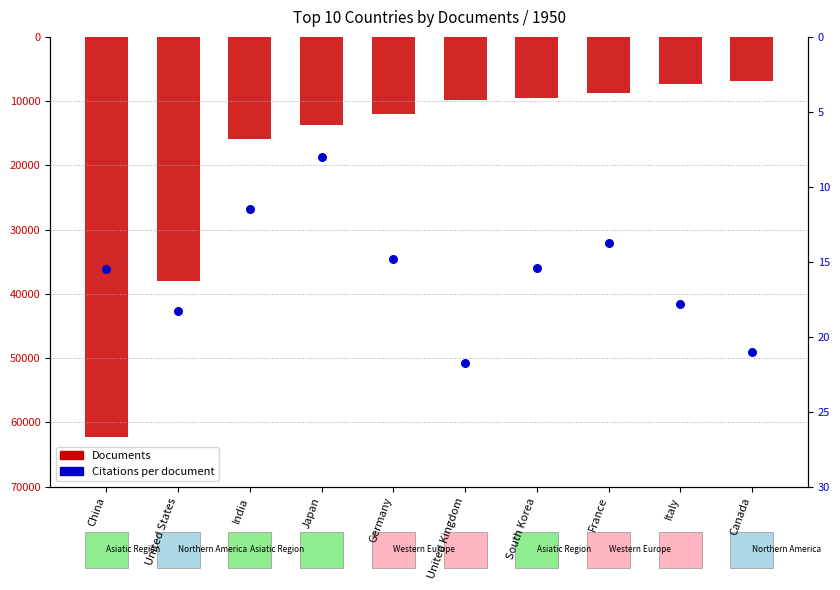

Which series contains the lowest Y value?

Documents